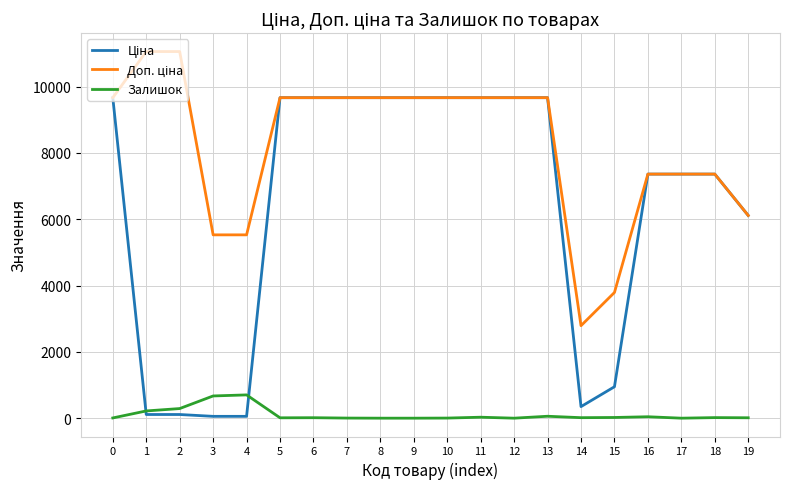

What is the maximum value shown in the chart?

11055.0